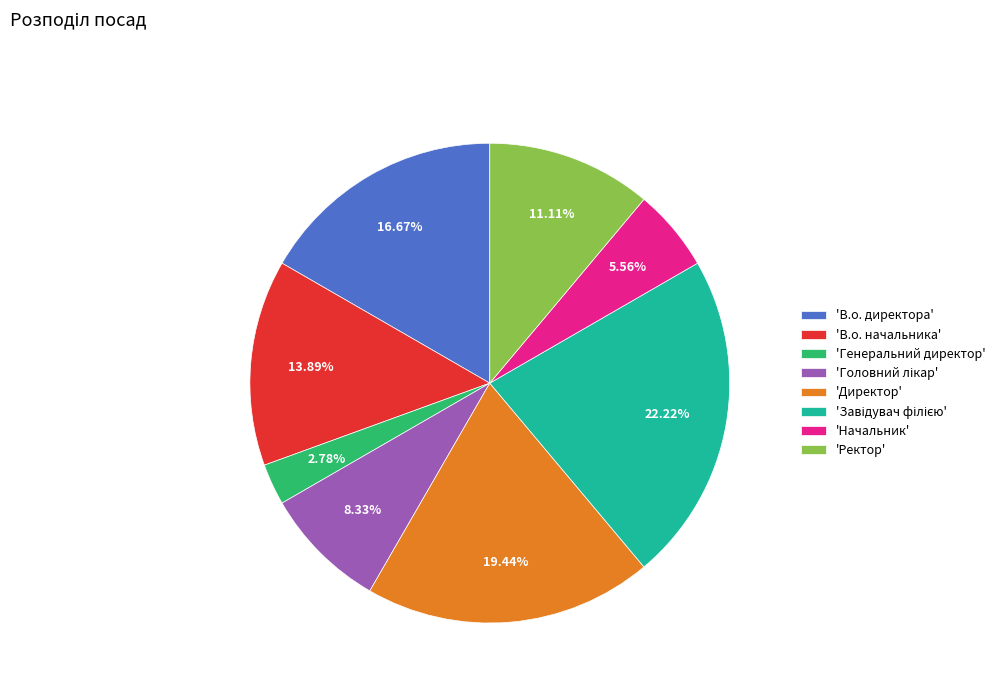

Which slice is the smallest?

'Генеральний директор'